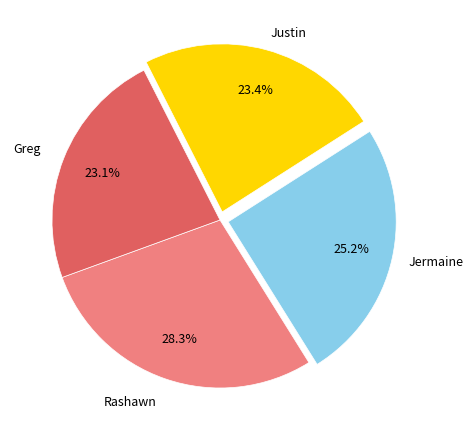

Between Justin and Rashawn, which is larger?

Rashawn